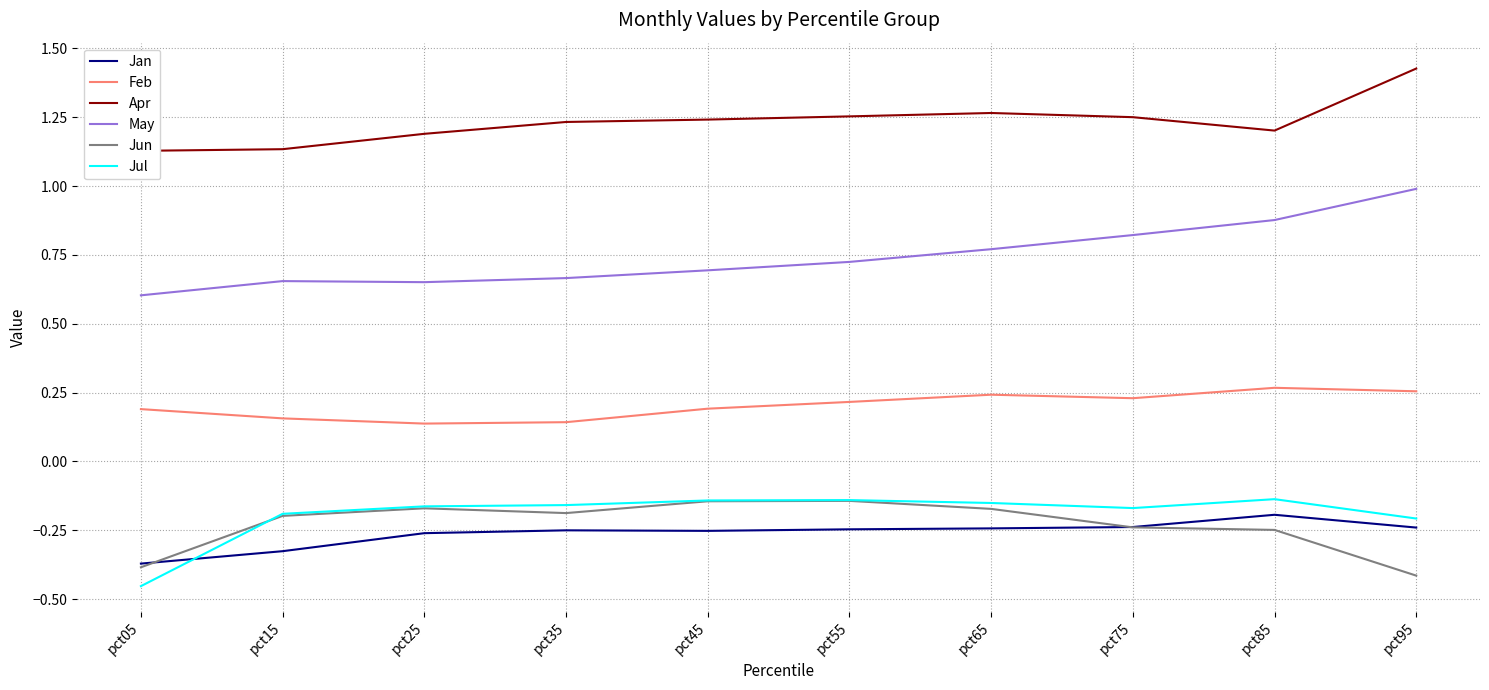

At which category is the sum across all series the highest?

pct95